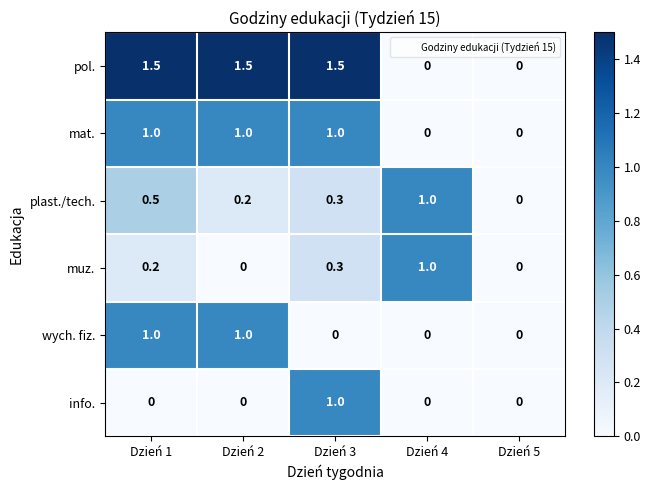

Reading left to right, list all the values displayed in this chart.

pol.: Dzień 1=1.5	Dzień 2=1.5	Dzień 3=1.5	Dzień 4=0.0	Dzień 5=0.0
mat.: Dzień 1=1.0	Dzień 2=1.0	Dzień 3=1.0	Dzień 4=0.0	Dzień 5=0.0
plast./tech.: Dzień 1=0.5	Dzień 2=0.2	Dzień 3=0.3	Dzień 4=1.0	Dzień 5=0.0
muz.: Dzień 1=0.2	Dzień 2=0.0	Dzień 3=0.3	Dzień 4=1.0	Dzień 5=0.0
wych. fiz.: Dzień 1=1.0	Dzień 2=1.0	Dzień 3=0.0	Dzień 4=0.0	Dzień 5=0.0
info.: Dzień 1=0.0	Dzień 2=0.0	Dzień 3=1.0	Dzień 4=0.0	Dzień 5=0.0